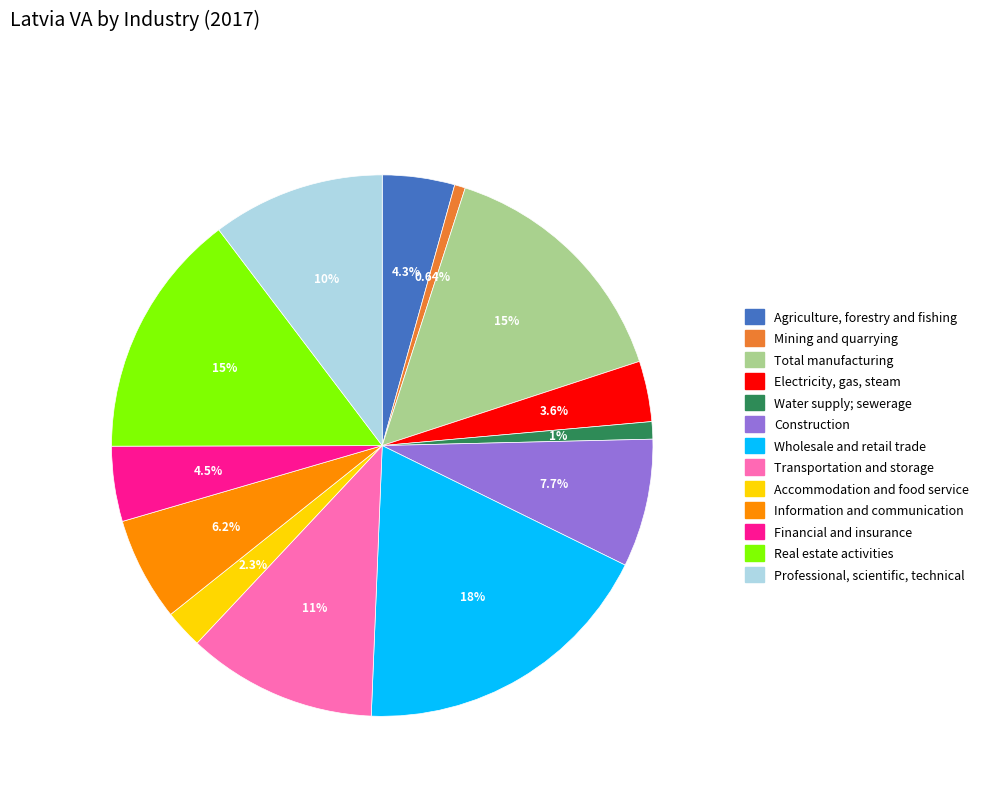

Combined, do Wholesale and retail trade and Information and communication account for over 50%?

No